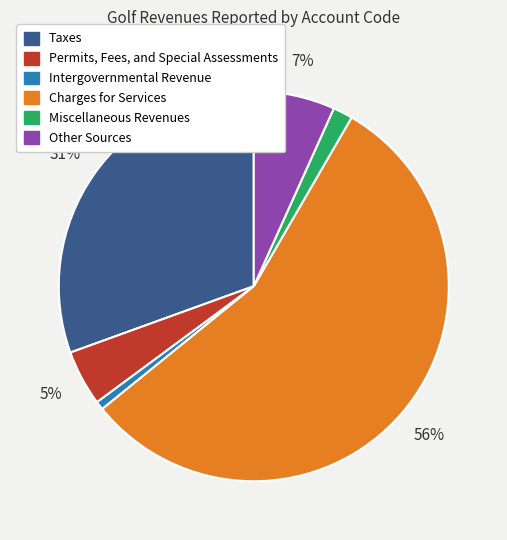

To the nearest percent, what is the difference between the Taxes and Other Sources slice percentages?

24%